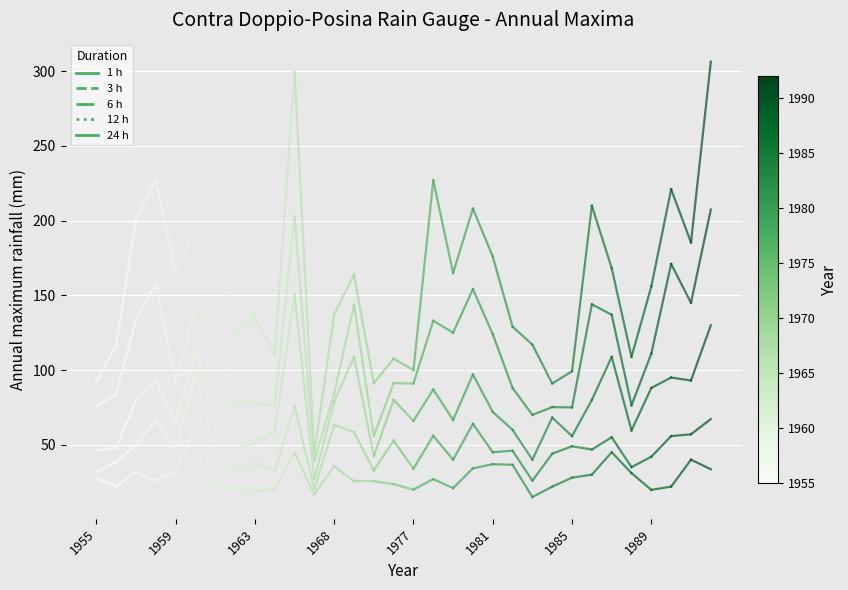

True or false: 1 h and 12 h intersect in this chart.

False